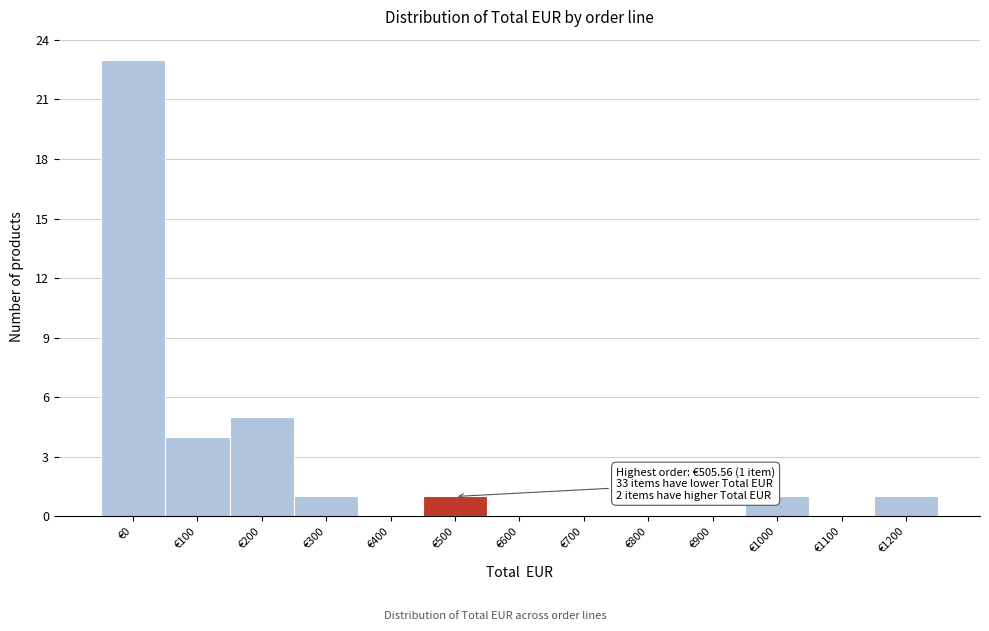

Reading left to right, list all the values displayed in this chart.

€0=23	€100=4	€200=5	€300=1	€400=0	€500=1	€600=0	€700=0	€800=0	€900=0	€1000=1	€1100=0	€1200=1